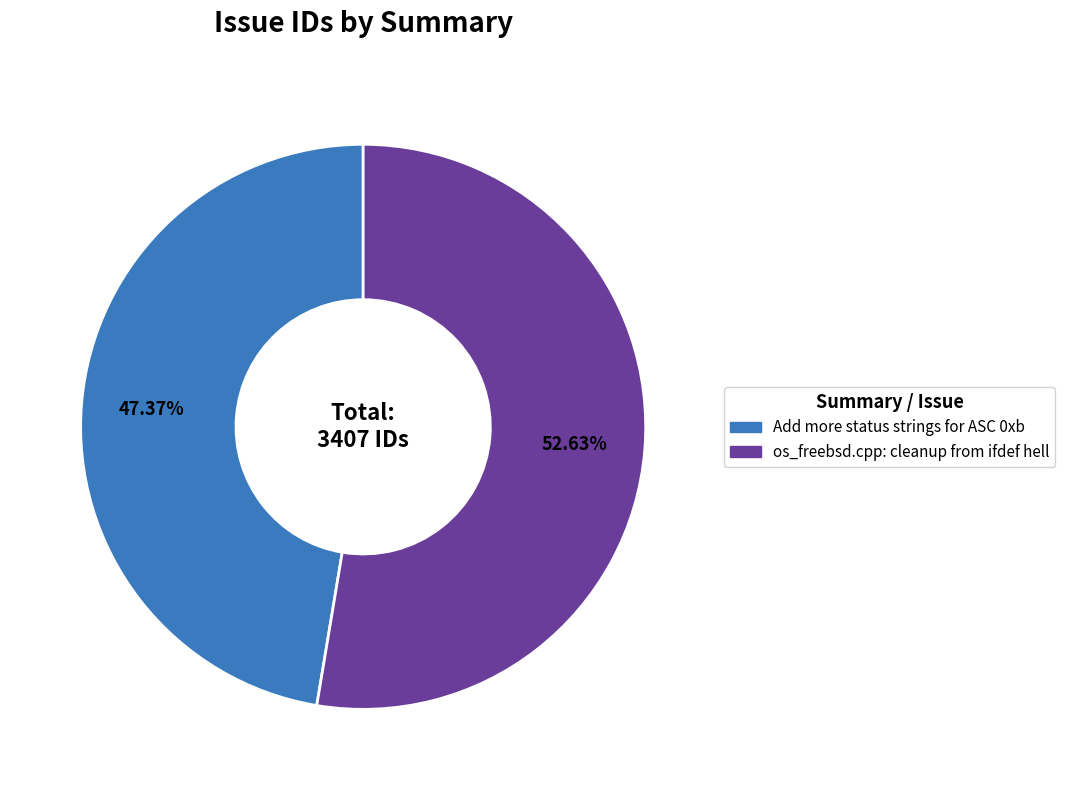

How many segments does this pie chart have?

2